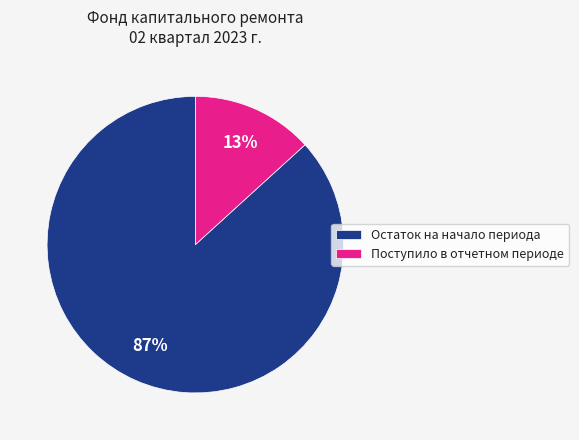

Do Остаток на начало периода and Поступило в отчетном периоде together represent more than half of the pie?

Yes